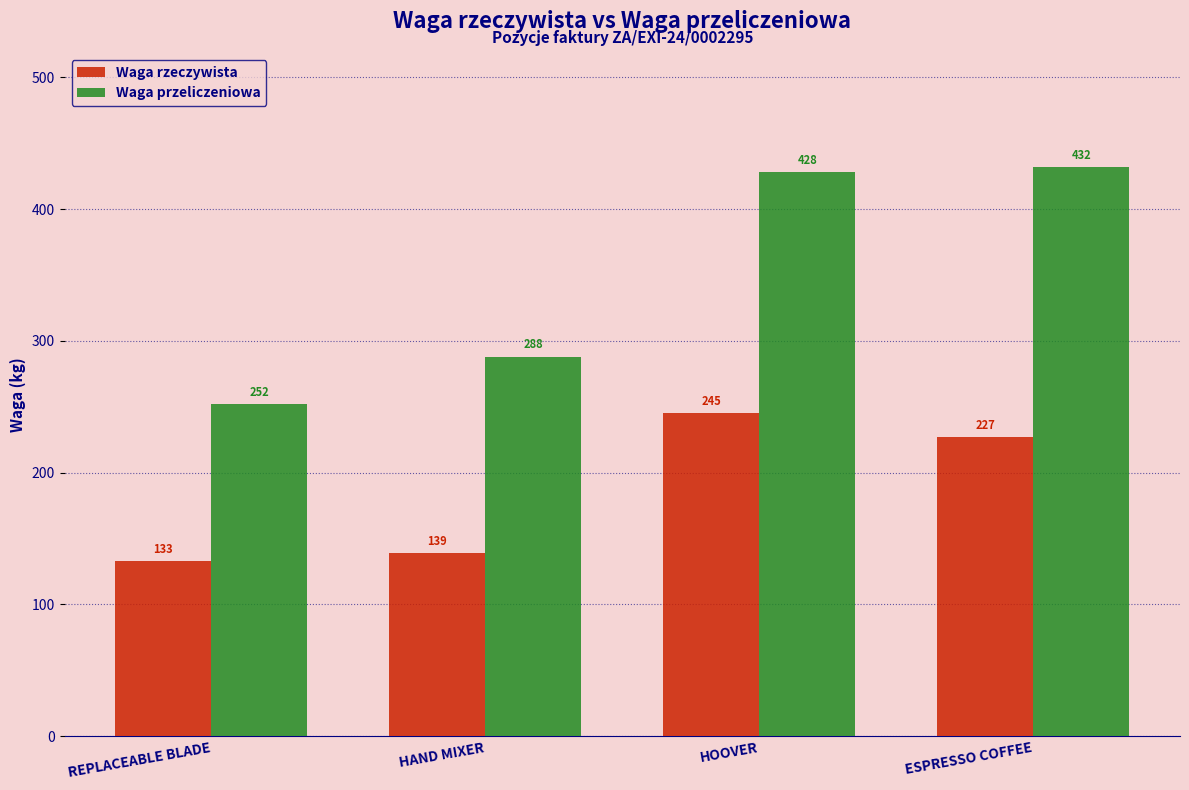

The Waga przeliczeniowa series shows 621 at ESPRESSO COFFEE. True or false?

False